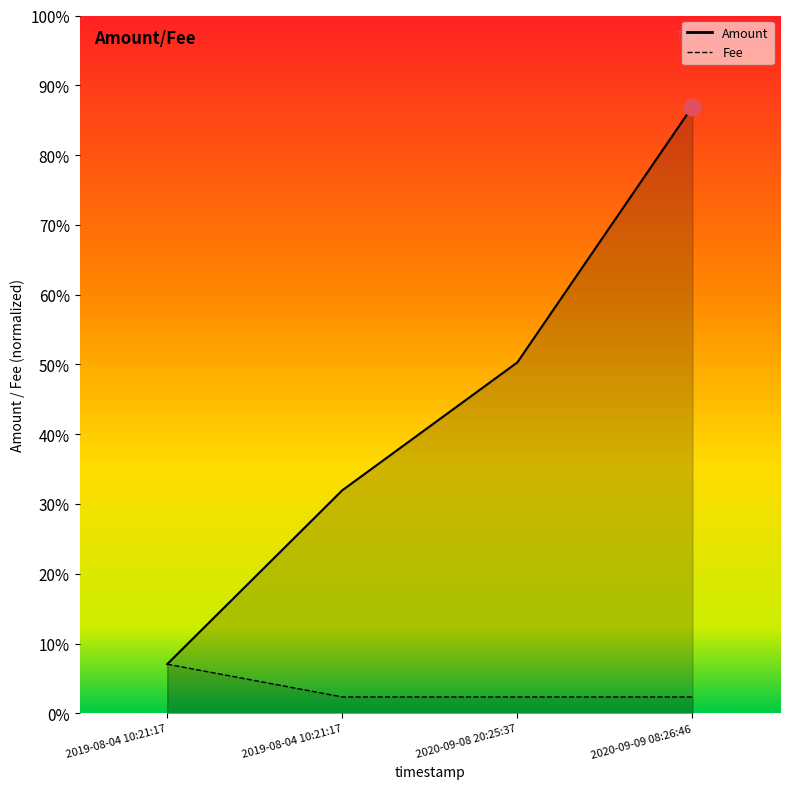

At 2020-09-08 20:25:37, list the series in order from largest to smallest.

Amount, Fee